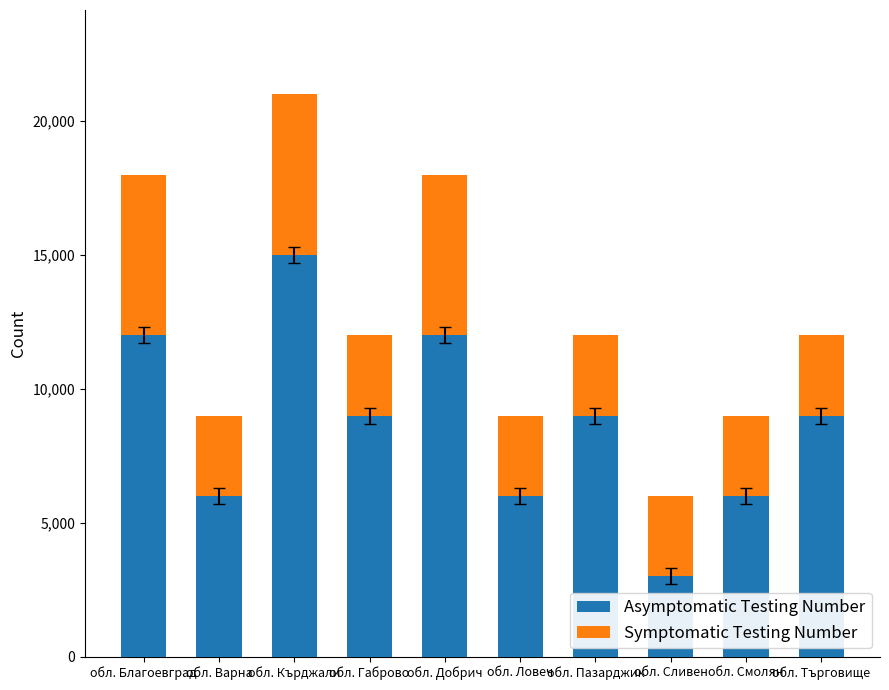

What is the difference between the maximum and minimum values in the Asymptomatic Testing Number series?

12000